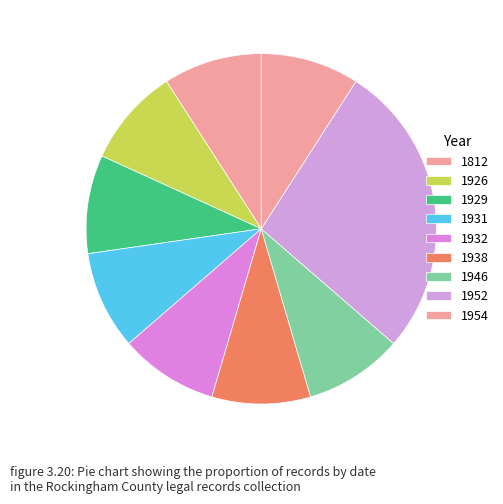

How many slices are in this pie chart?

9